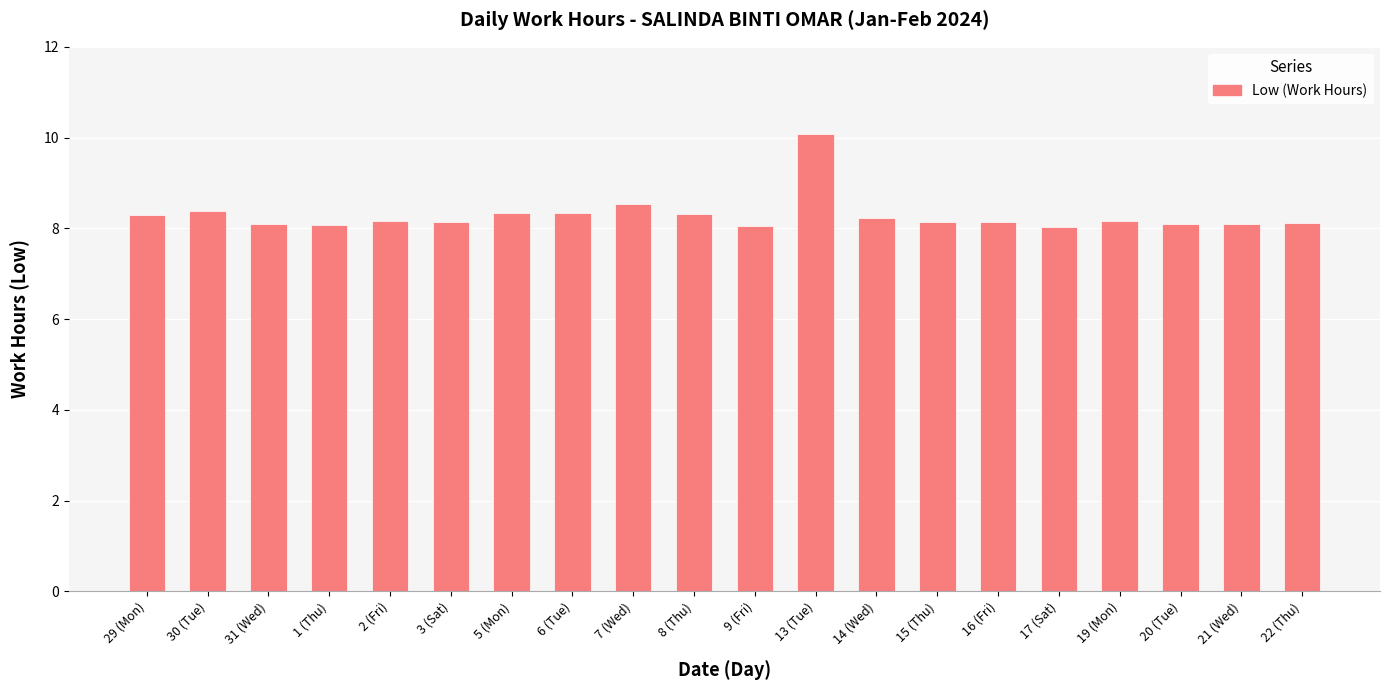

What value does the data have at 17 (Sat)?

8.0